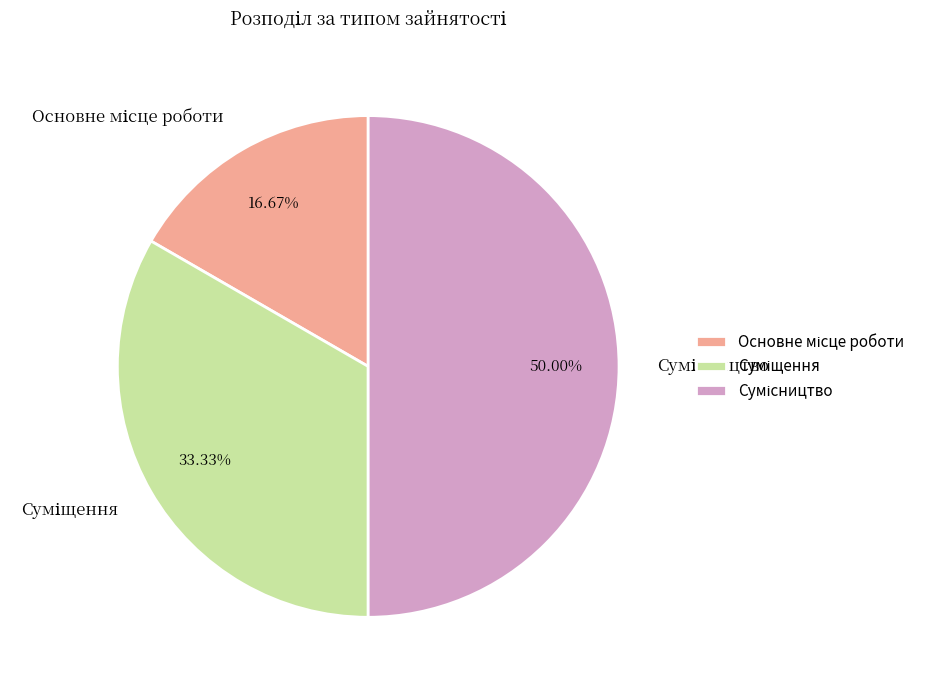

Rank the categories by value from highest to lowest.

Сумісництво, Суміщення, Основне місце роботи